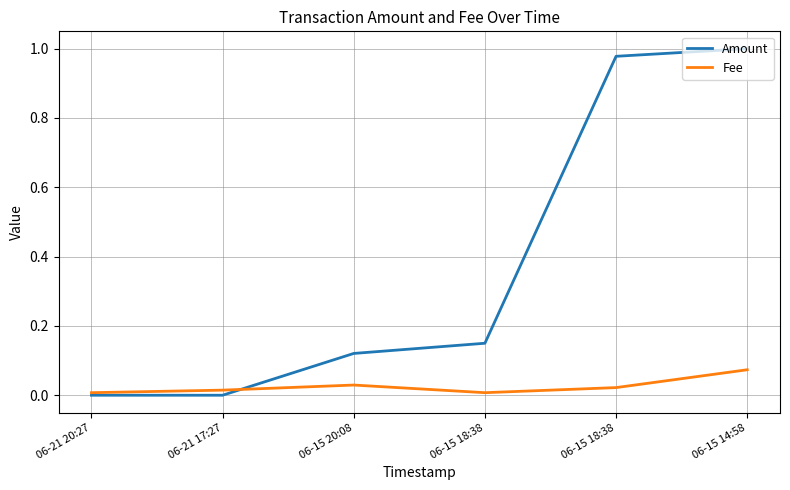

What are all the series names shown in the legend?

Amount, Fee